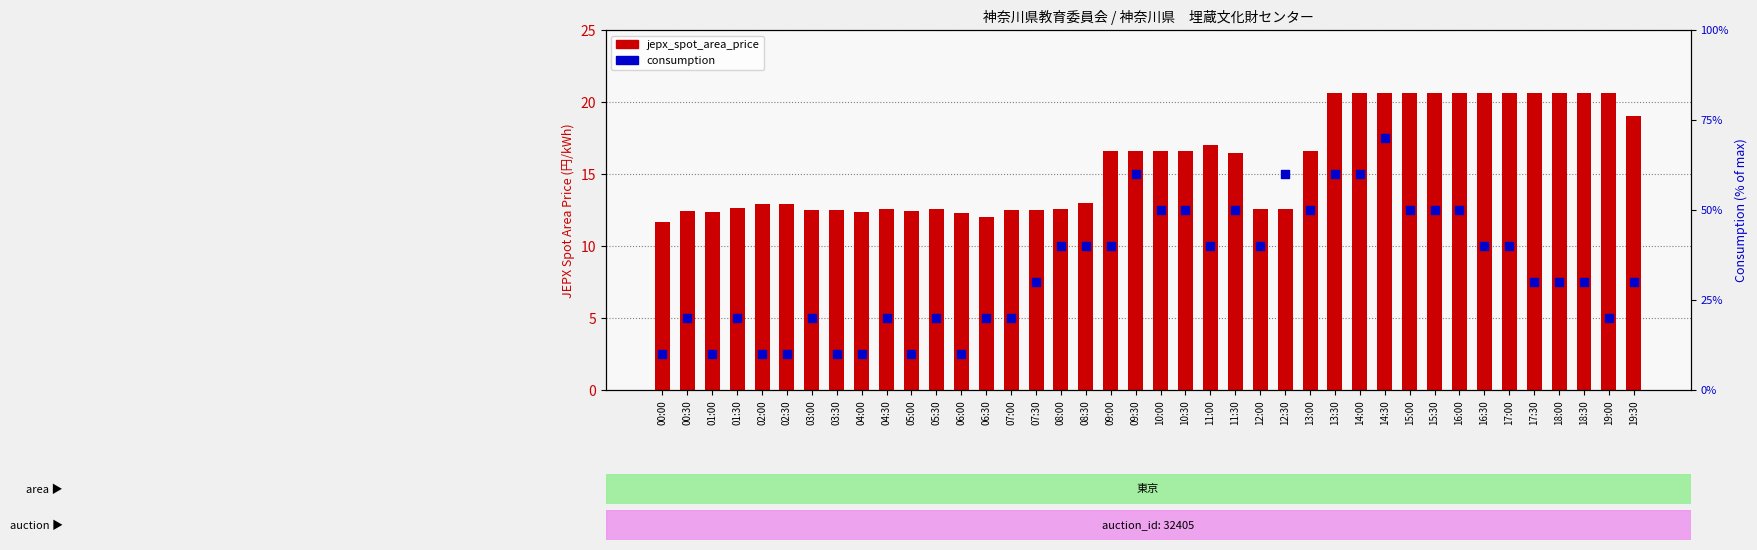

Which series contains the highest Y value?

consumption